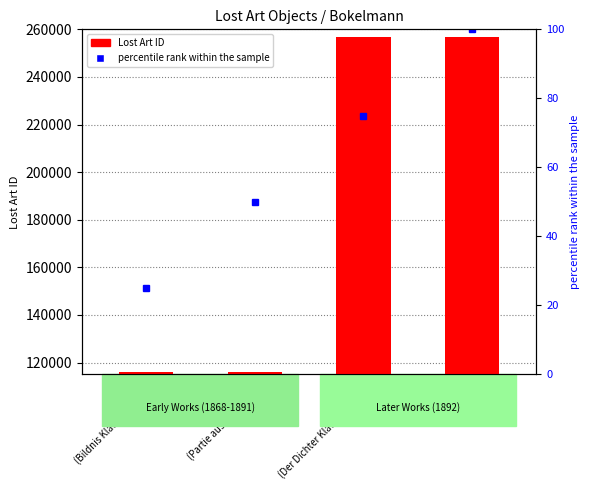

Are the bars grouped side by side (vs. stacked)?

No